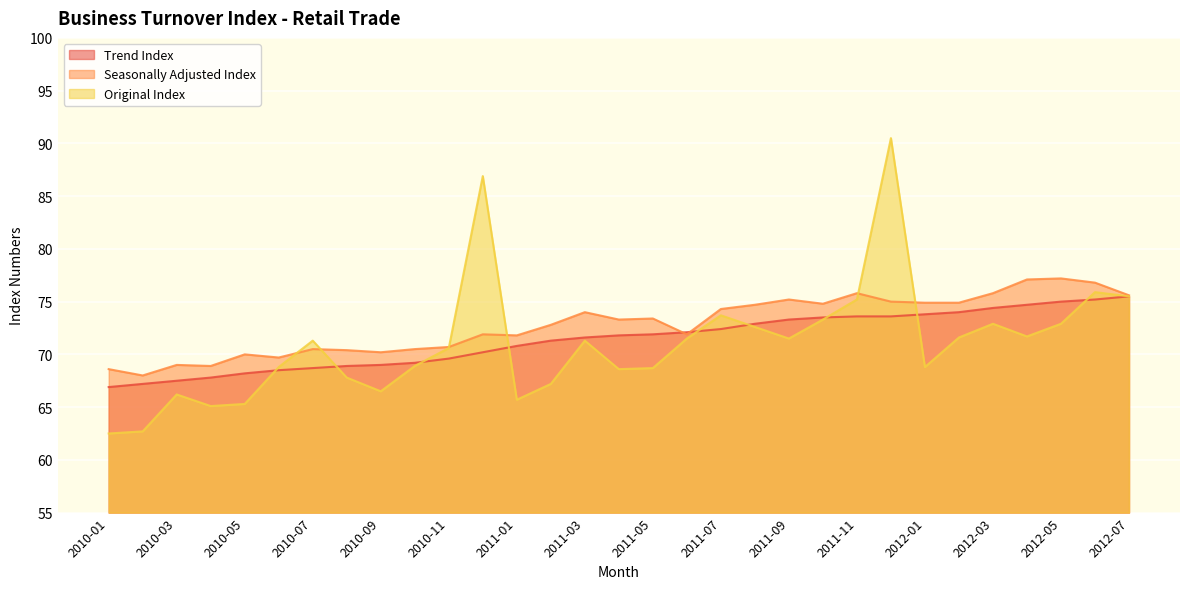

What position from the left is 2011-01?

13